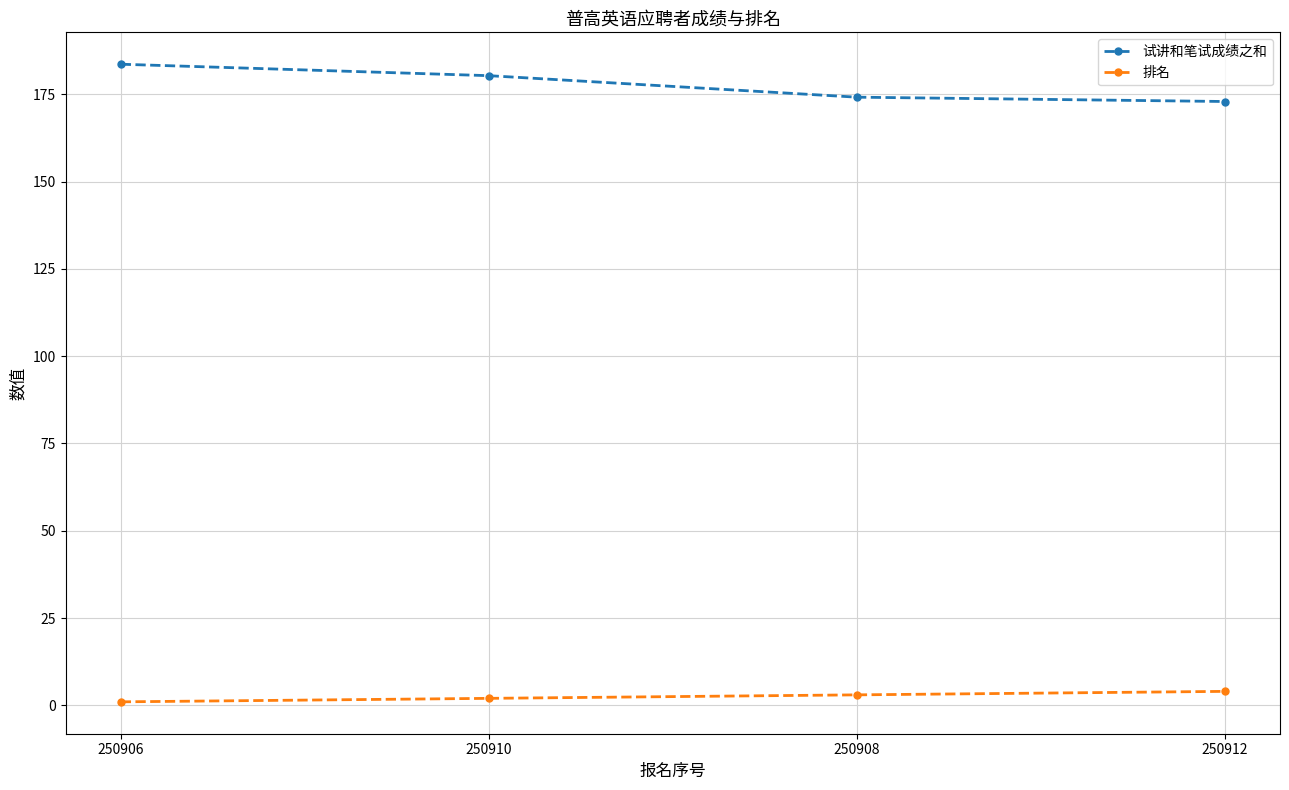

Reading left to right, extract all data points from this chart.

试讲和笔试成绩之和: 250906=183.6	250910=180.3	250908=174.2	250912=172.9
排名: 250906=1.0	250910=2.0	250908=3.0	250912=4.0